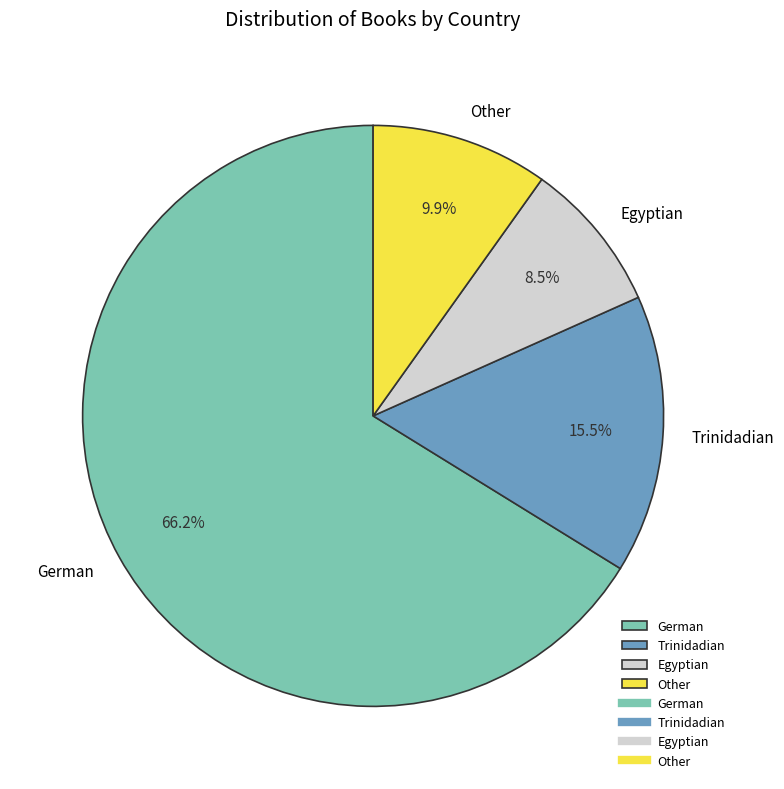

Is it true that Trinidadian is 5% of the pie?

False